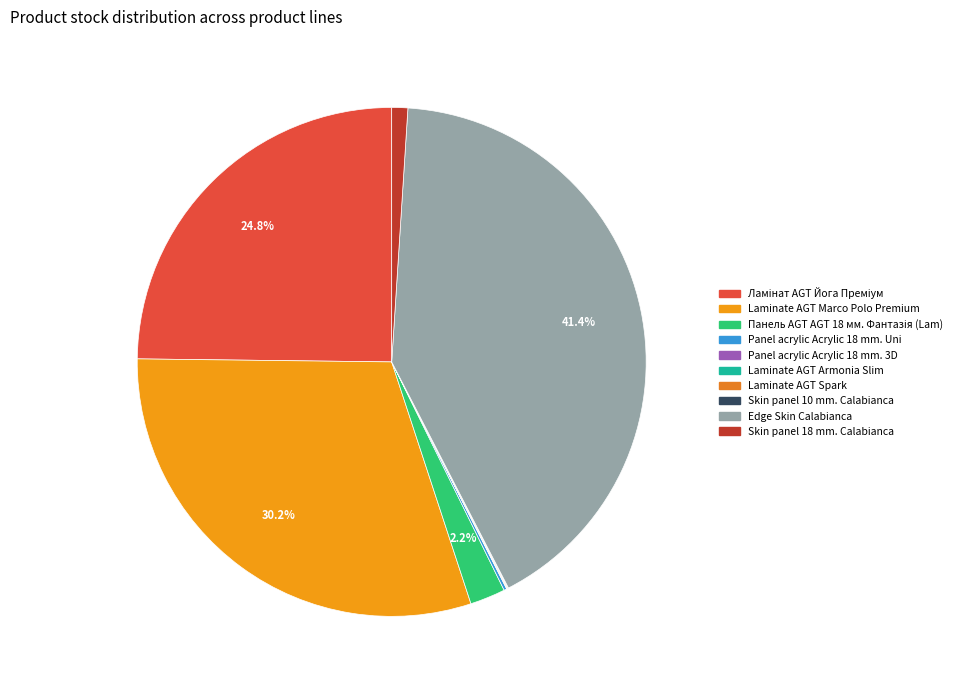

To the nearest percent, what is the difference between the largest and smallest slice percentages?

41%